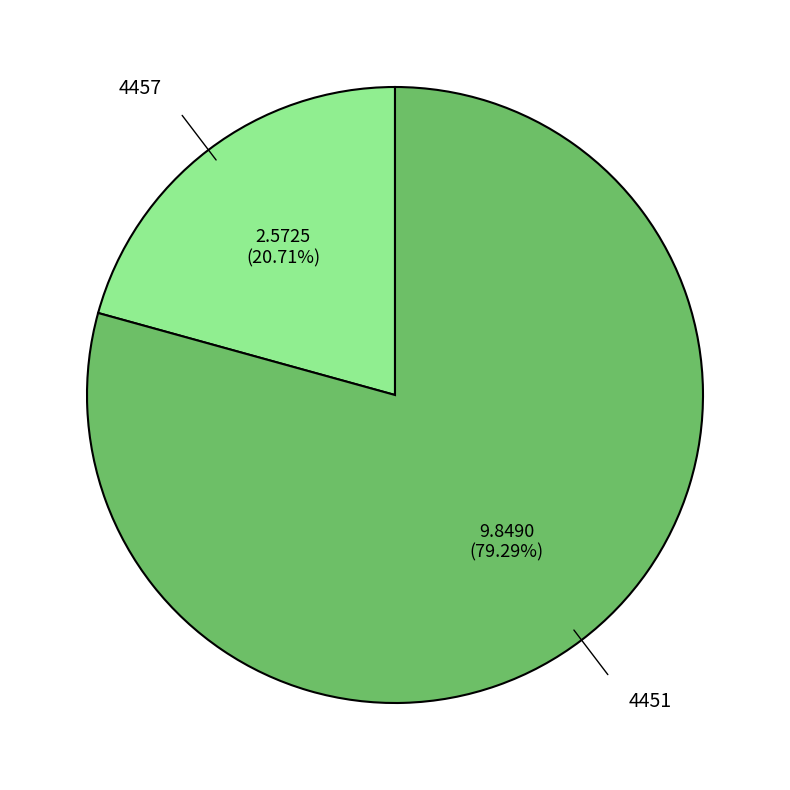

Which has a higher value, 4457 or 4451?

4451